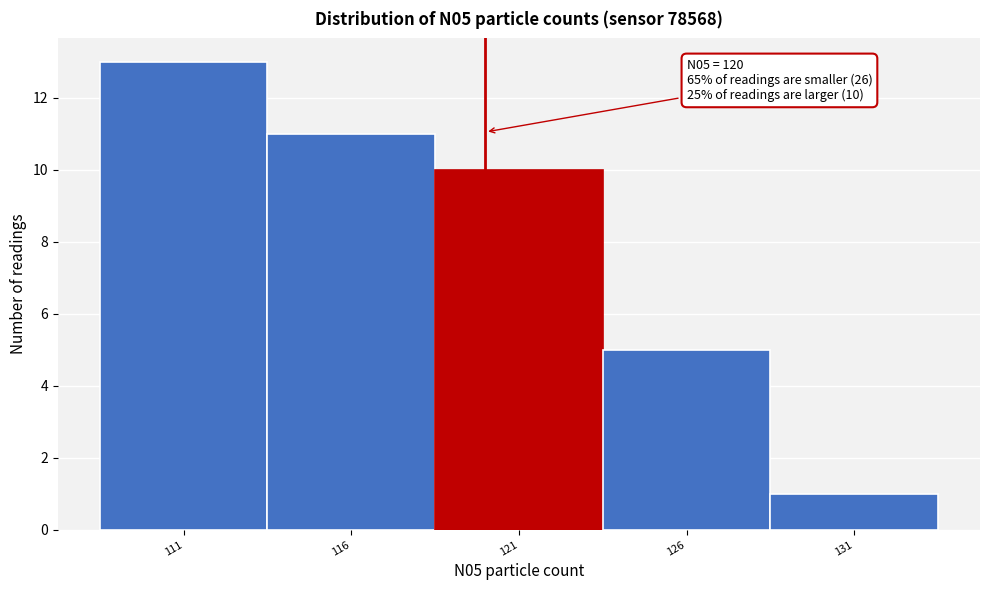

Over which range of the x-axis is the bar tallest?

108.5 to 113.5